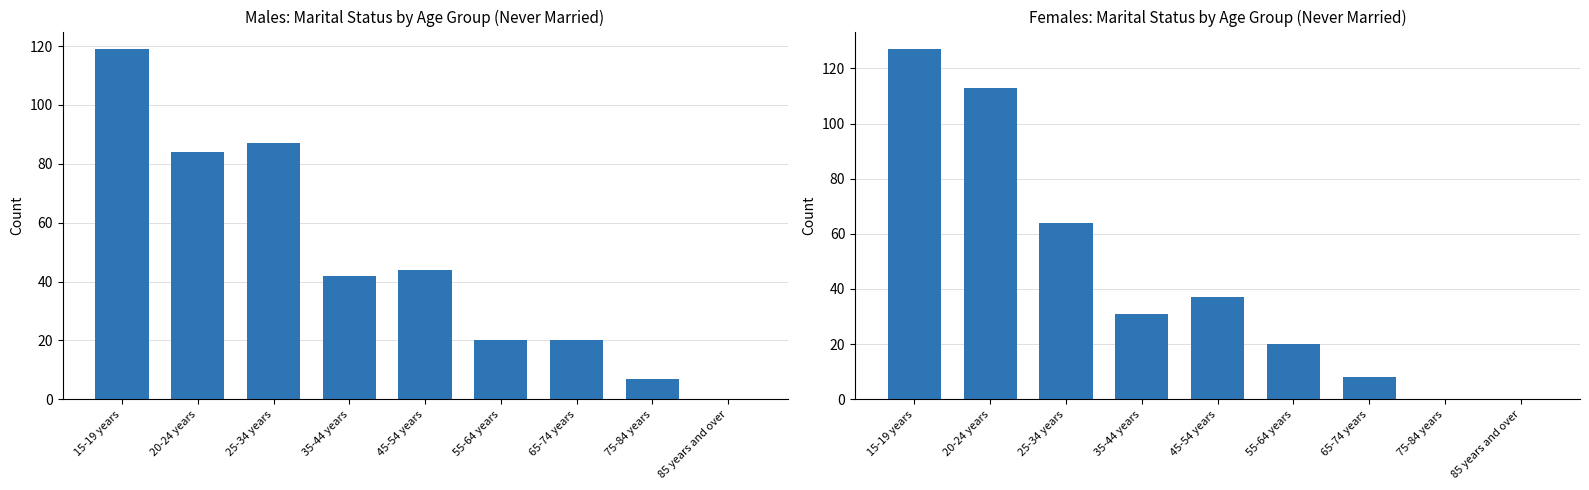

What position from the right is 20-24 years?

8